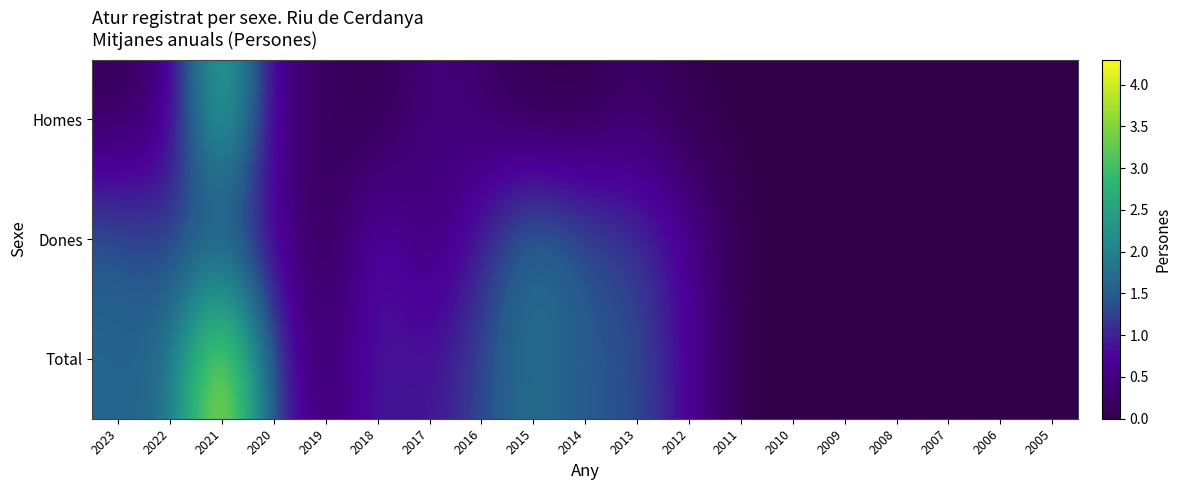

At 2017, list the series in order from smallest to largest.

Dones, Homes, Total